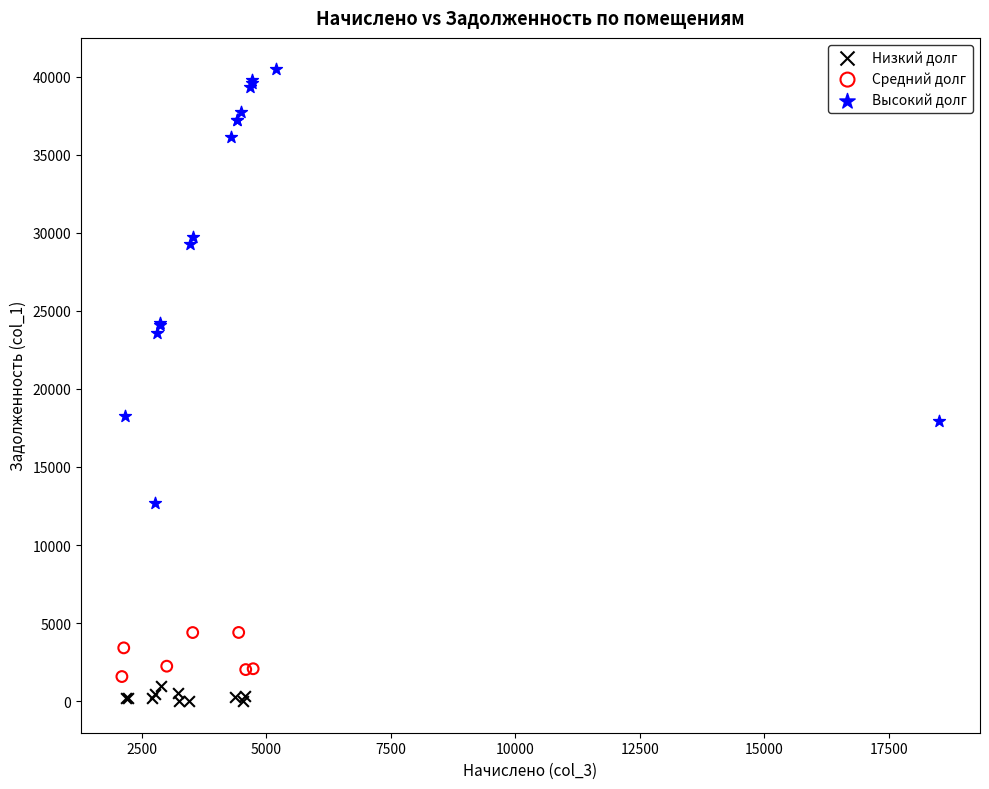

What are all the series names shown in the legend?

Низкий долг, Средний долг, Высокий долг